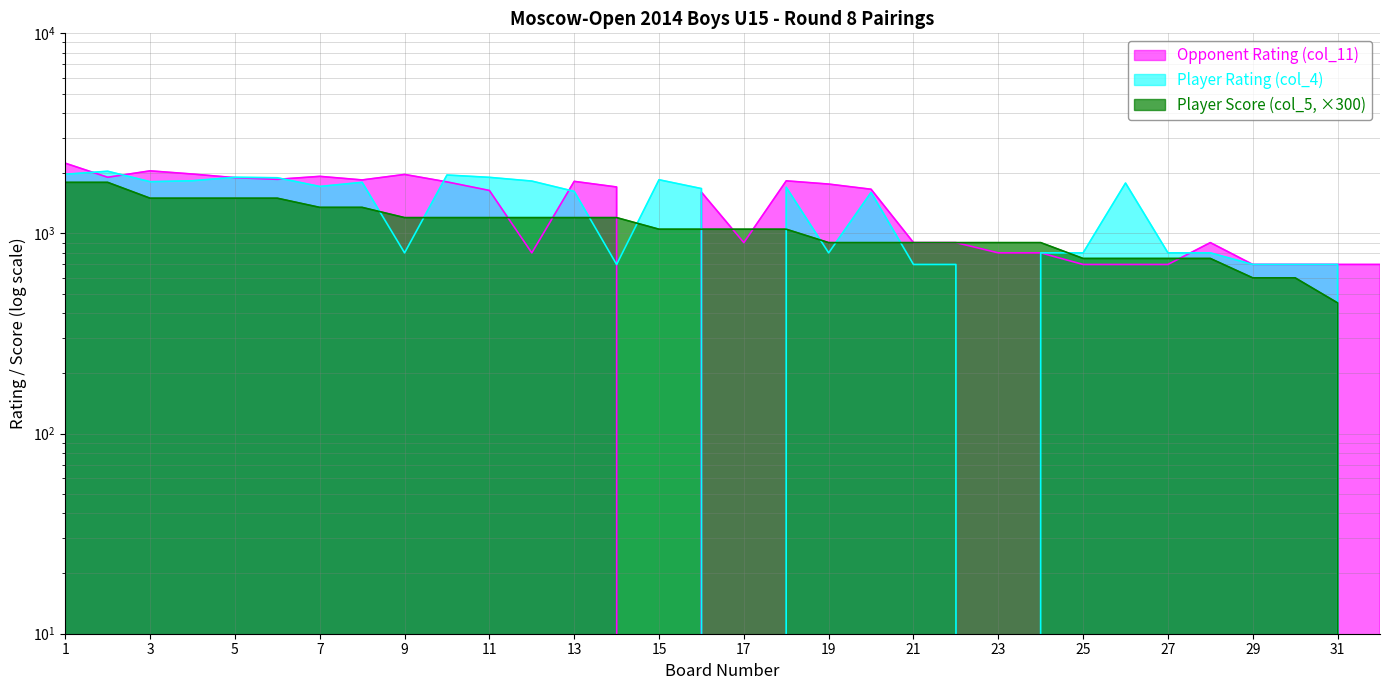

How many positive values does the Opponent Rating (col_11) series have?

31